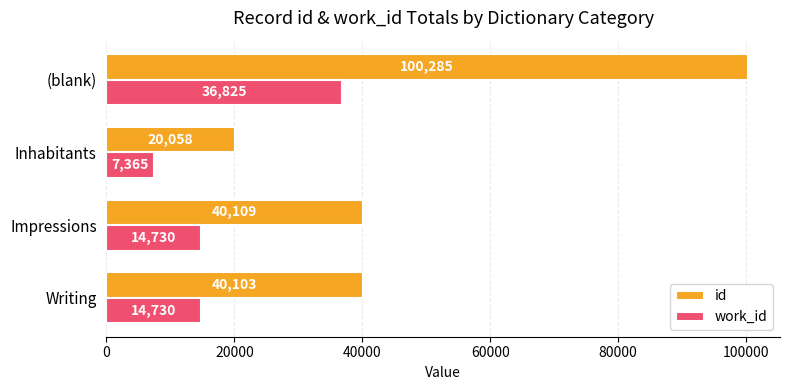

What is the total value across all series at (blank)?

137110